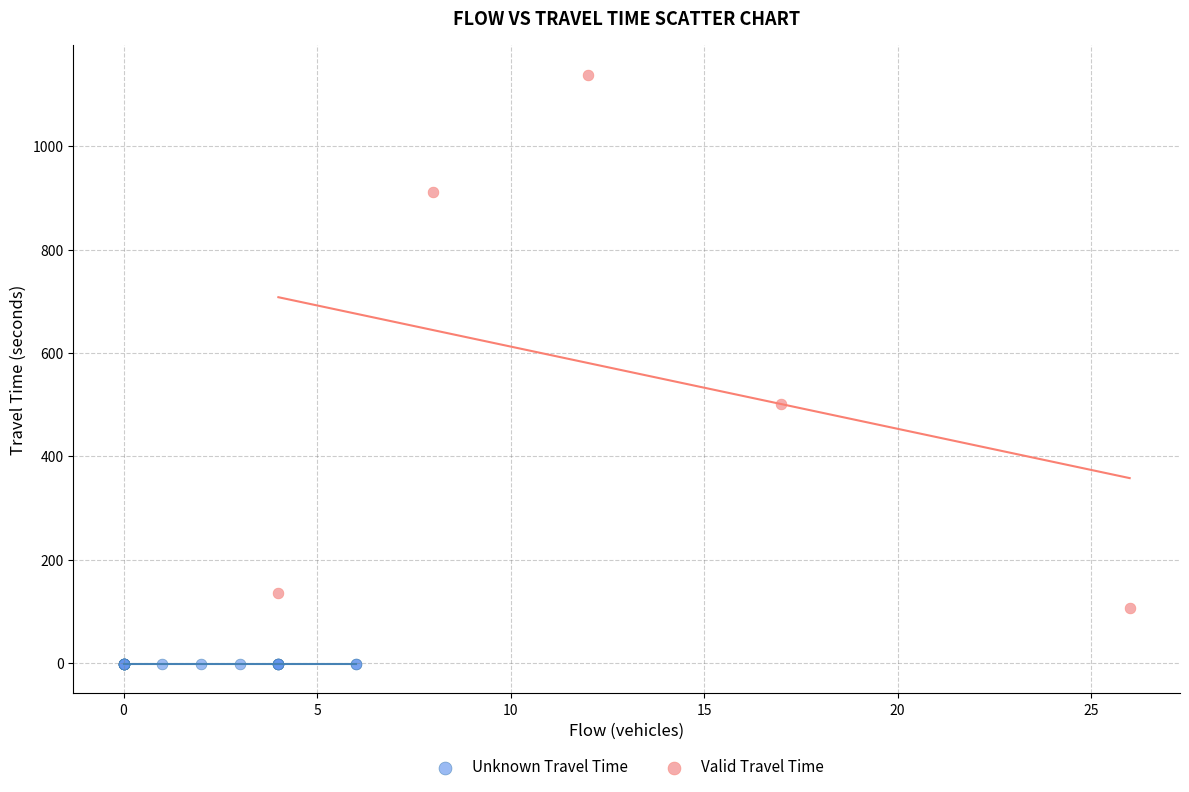

Which series contains the lowest Y value?

Unknown Travel Time